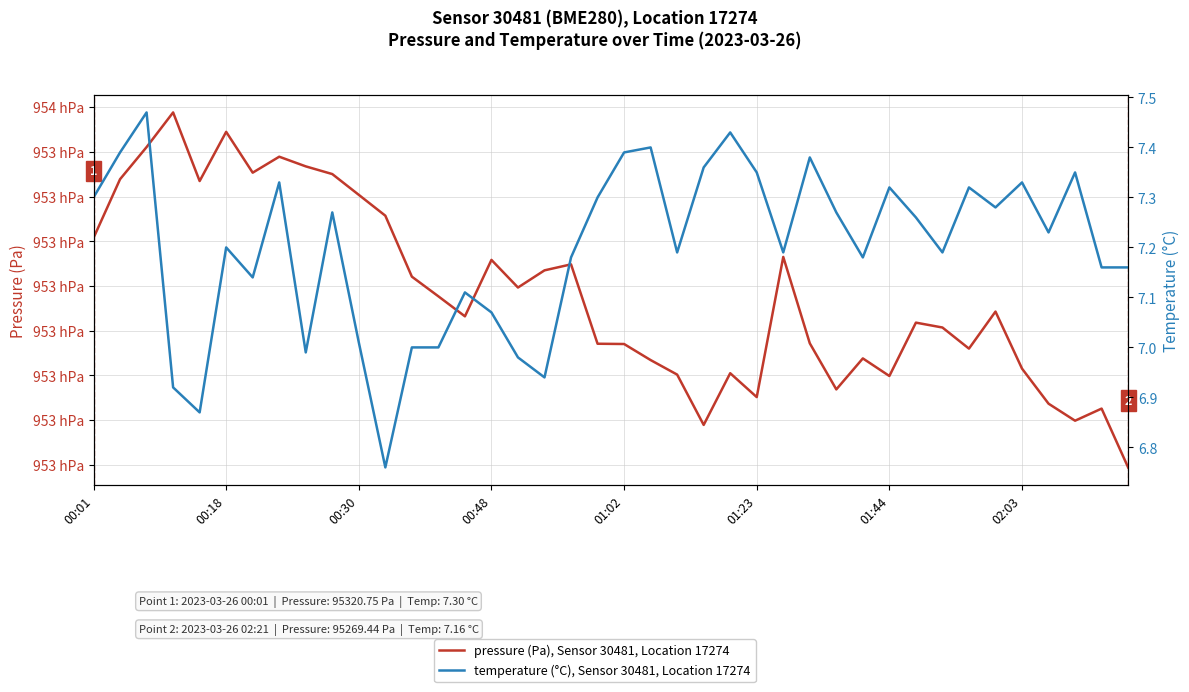

Where is temperature (°C), Sensor 30481, Location 17274 nearest to the value 7?

12